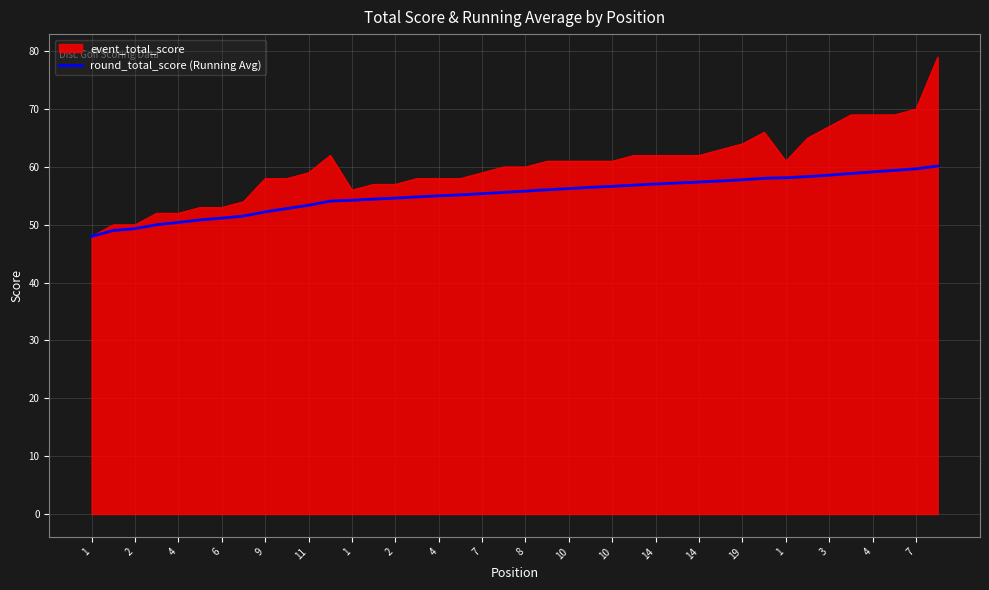

What is the minimum value for round_total_score (Running Avg)?

48.0